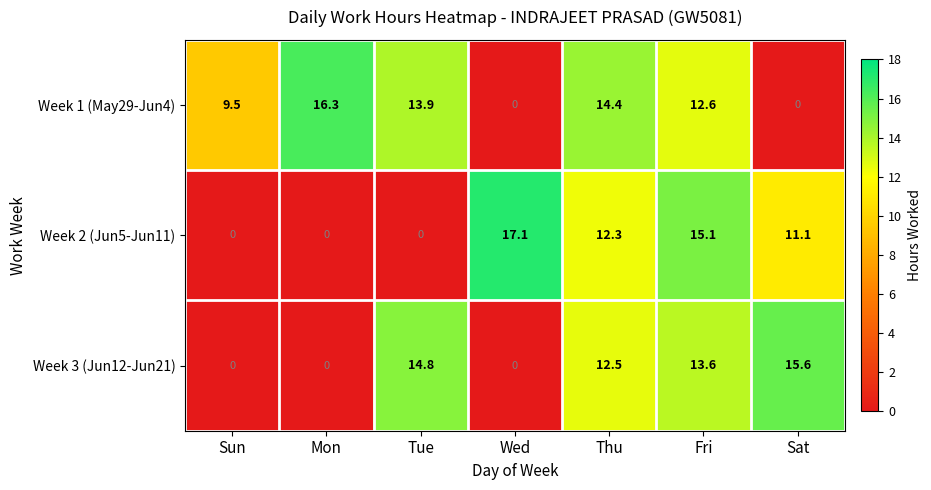

Rank the series by their maximum value, from highest to lowest.

Week 2 (Jun5-Jun11), Week 1 (May29-Jun4), Week 3 (Jun12-Jun21)